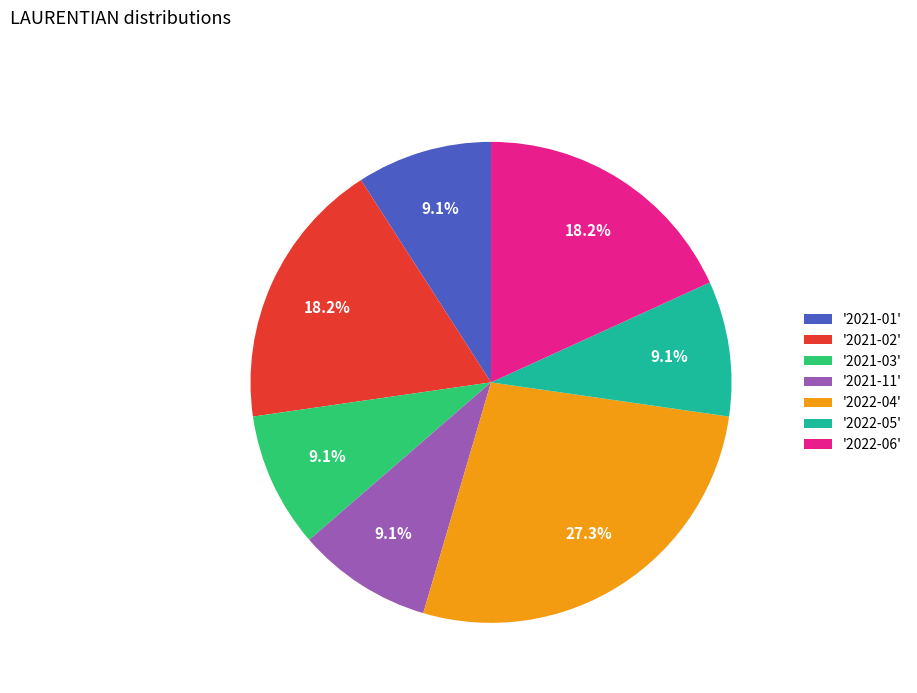

What is the largest slice in the pie chart?

'2022-04'